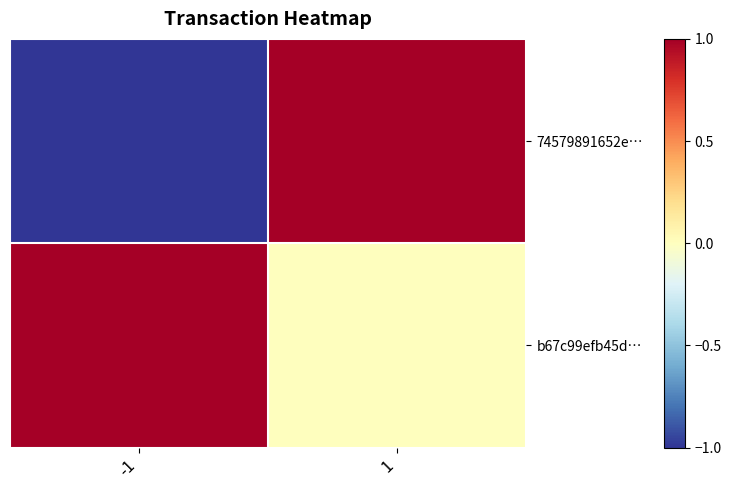

Which has a higher value, 1 or -1?

1